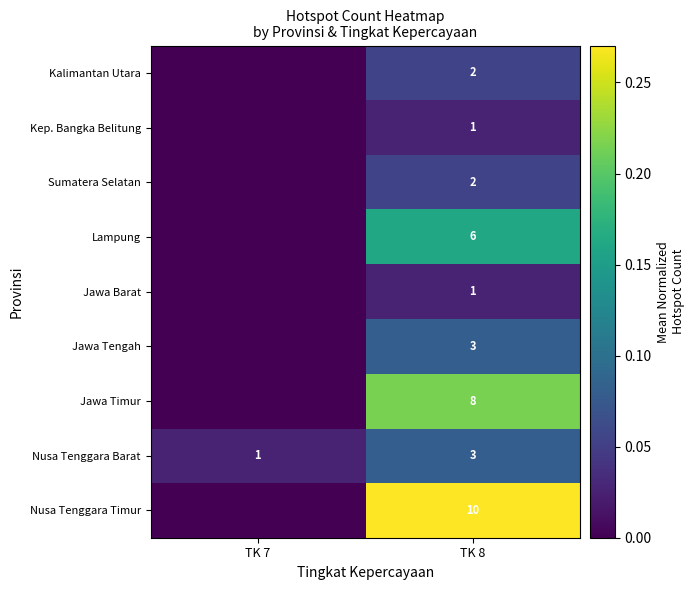

True or false: Nusa Tenggara Barat has a value of 3 at TK 8.

True